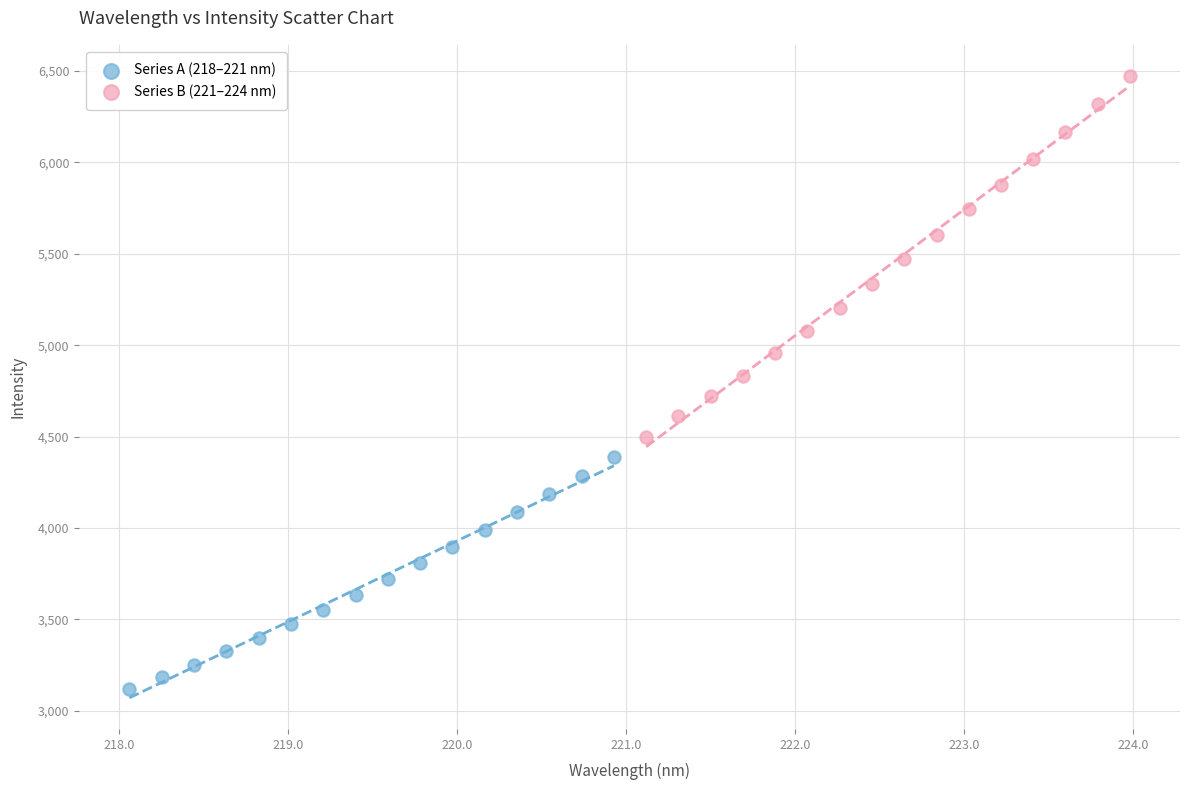

Which series reaches the minimum Y coordinate?

Series A (218–221 nm)